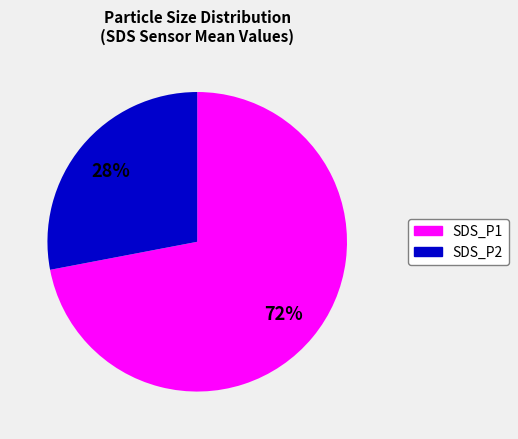

To the nearest percent, what is the average slice percentage?

50%